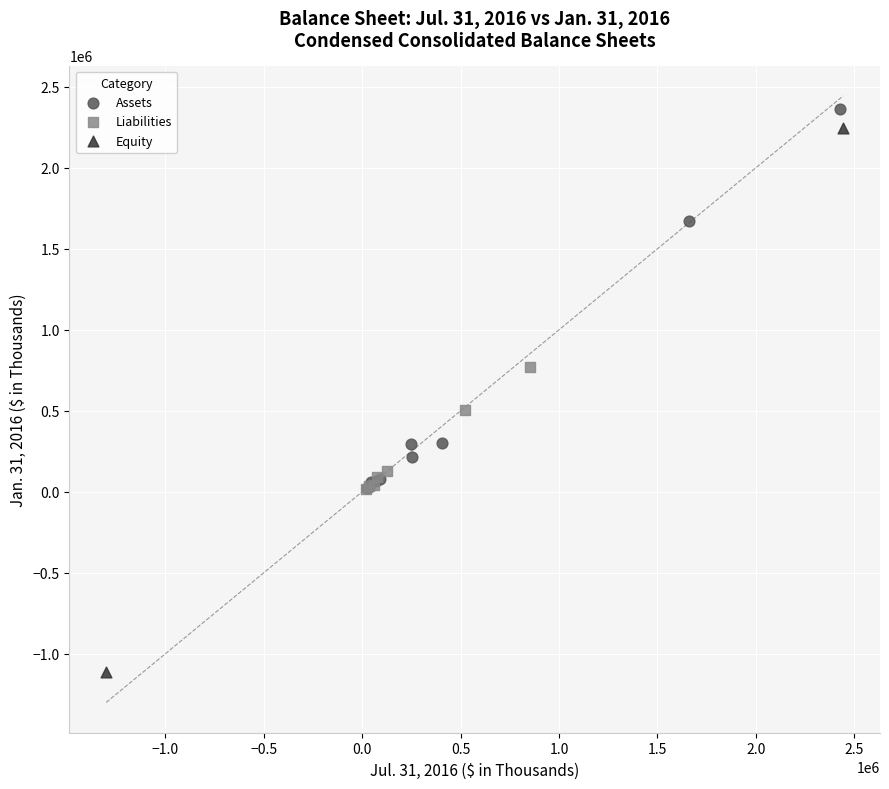

What are all the series names shown in the legend?

Assets, Liabilities, Equity